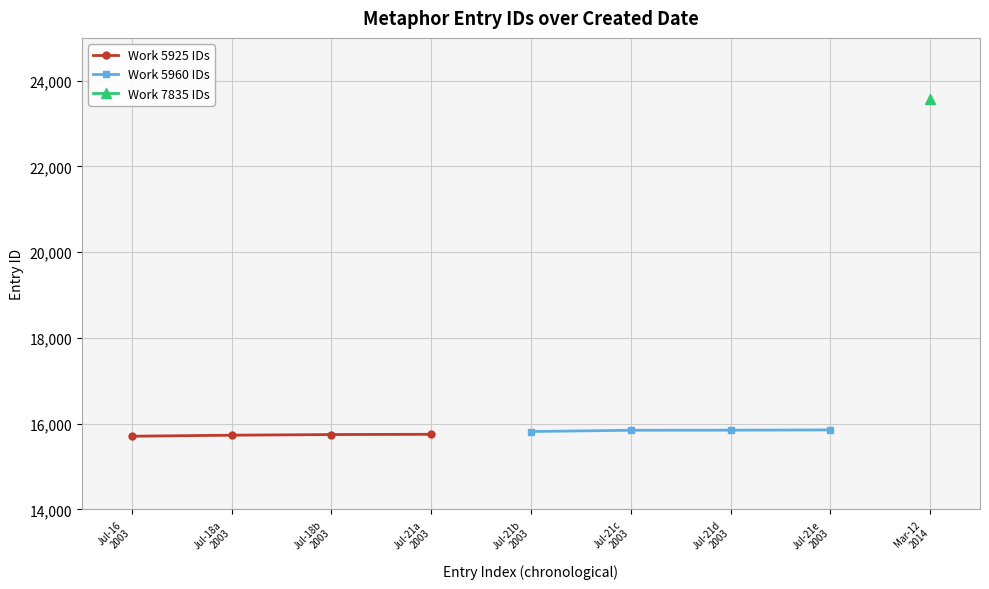

What is the minimum value for Work 5925 IDs?

15707